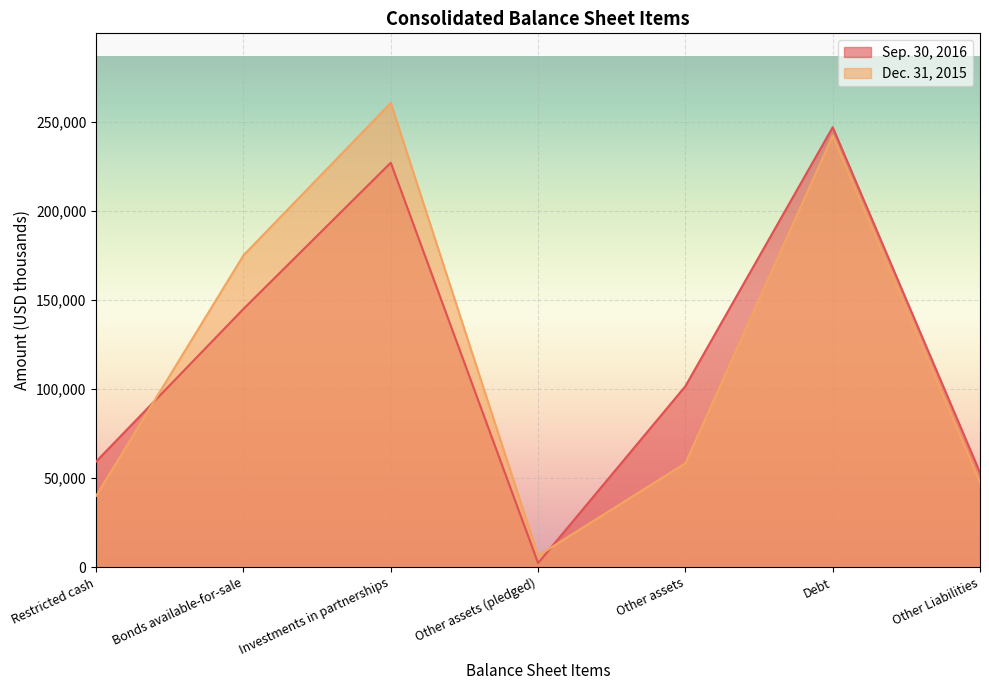

Which series has the widest spread of values?

Dec. 31, 2015